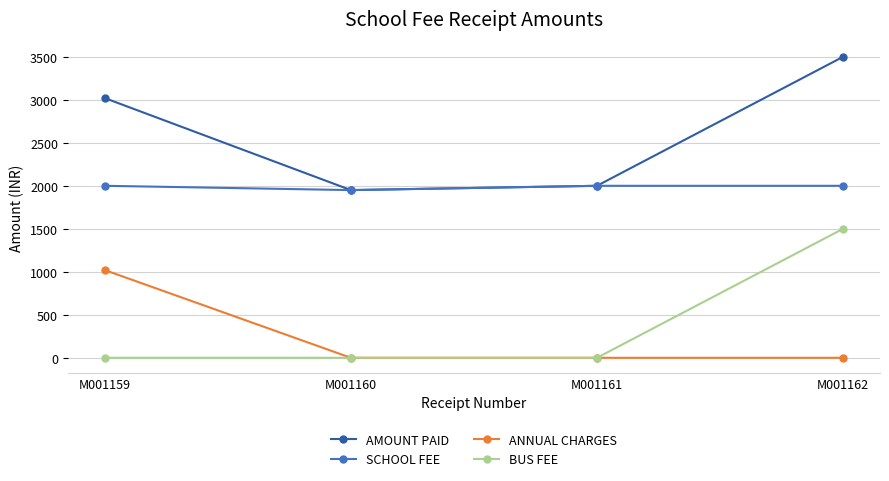

In AMOUNT PAID, how many points are lower than both neighbors (excluding endpoints)?

1